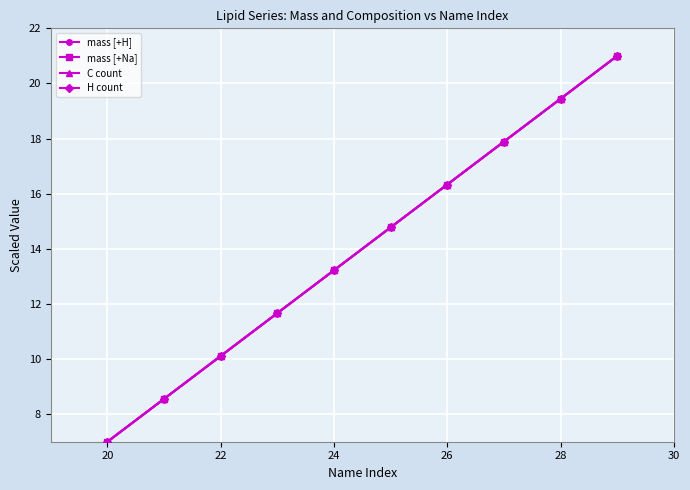

Where do mass [+Na] and C count first cross each other?

22 and 24